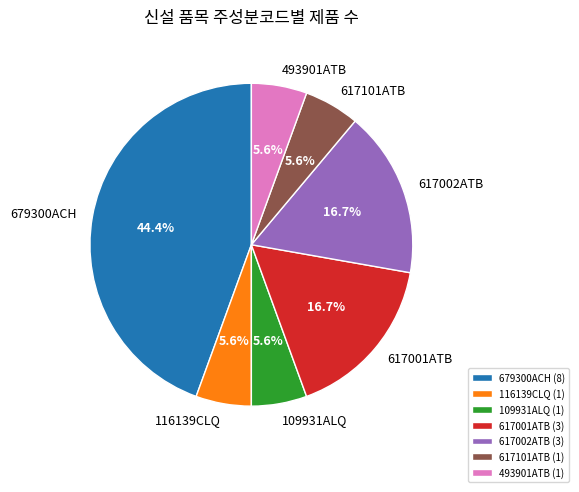

What percentage is the 617001ATB slice, to the nearest percent?

17%